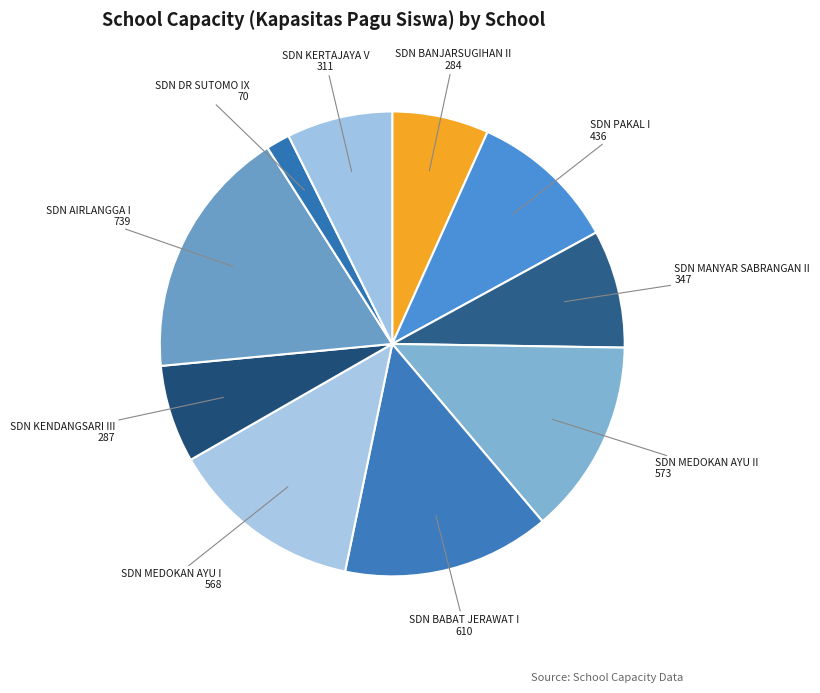

Do SDN KERTAJAYA V and SDN MANYAR SABRANGAN II together represent more than half of the pie?

No